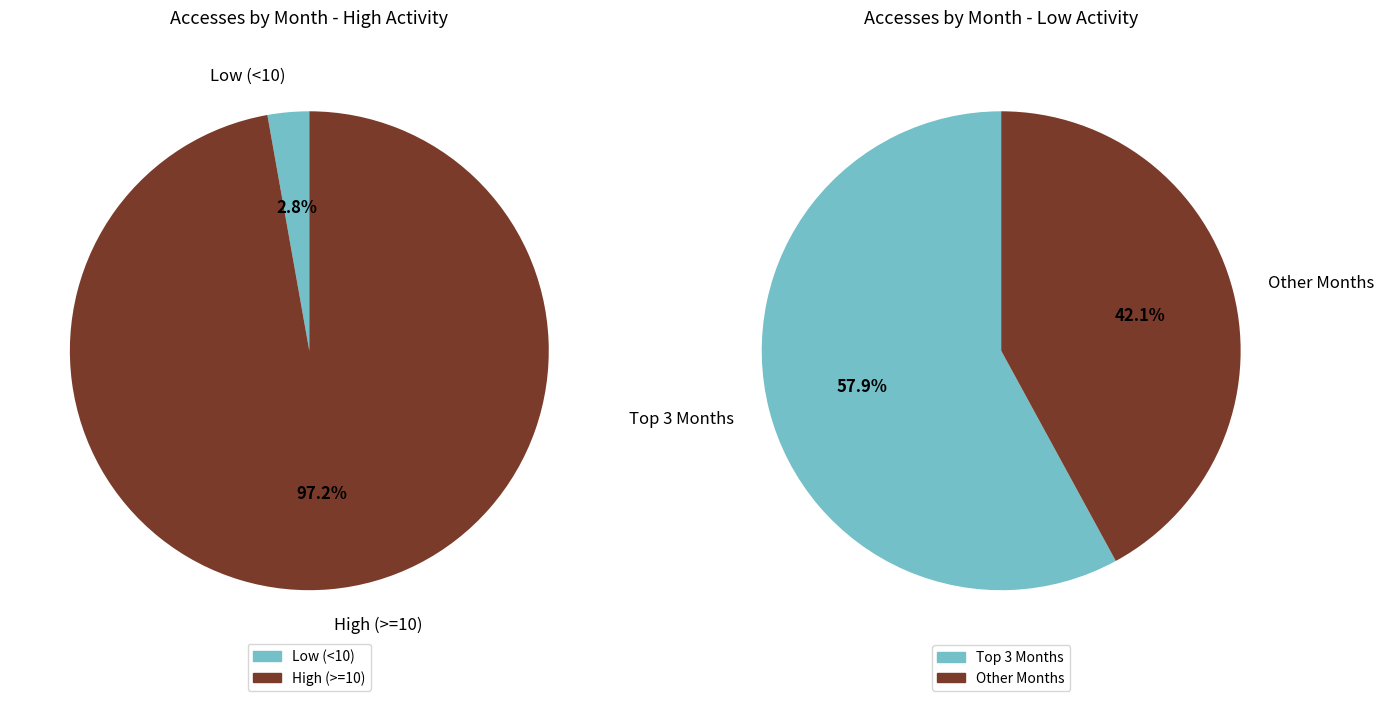

Is 2022-03 the majority of the pie?

No